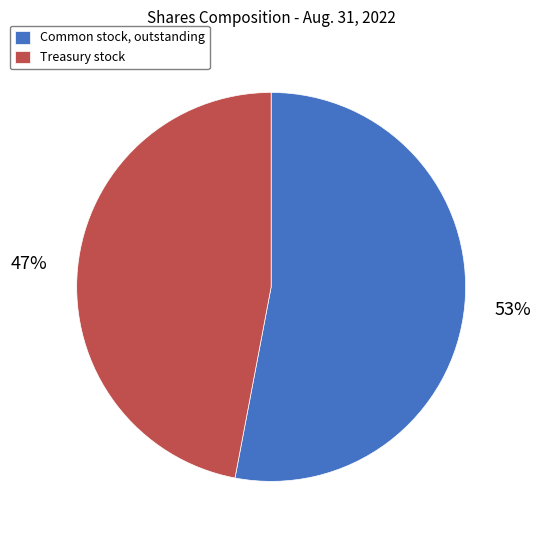

To the nearest percent, what percentage of the pie is Treasury stock?

47%